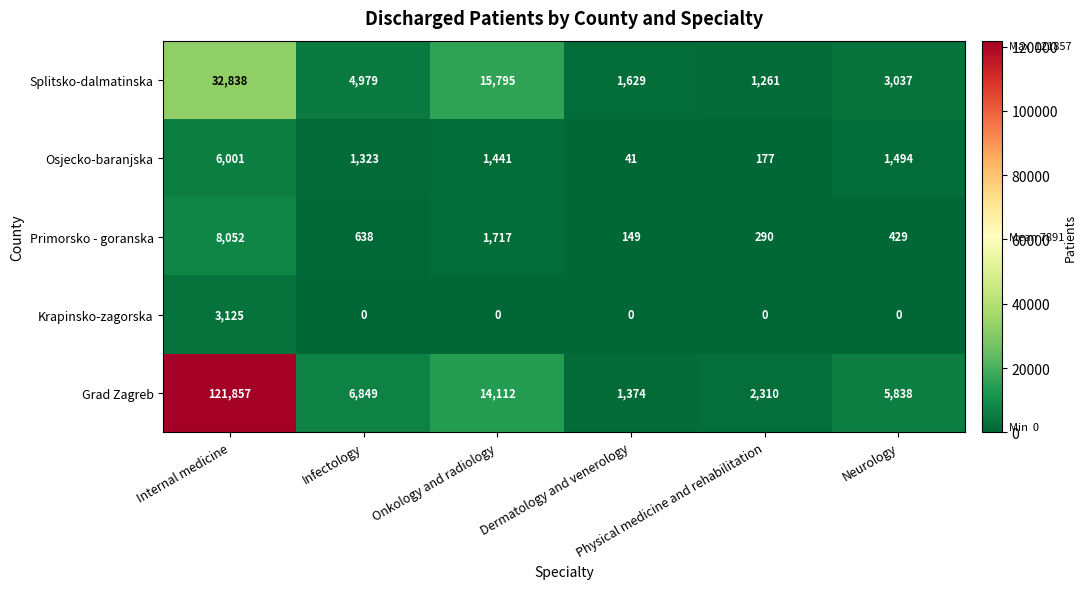

What is the sum of all Grad Zagreb values?

152340